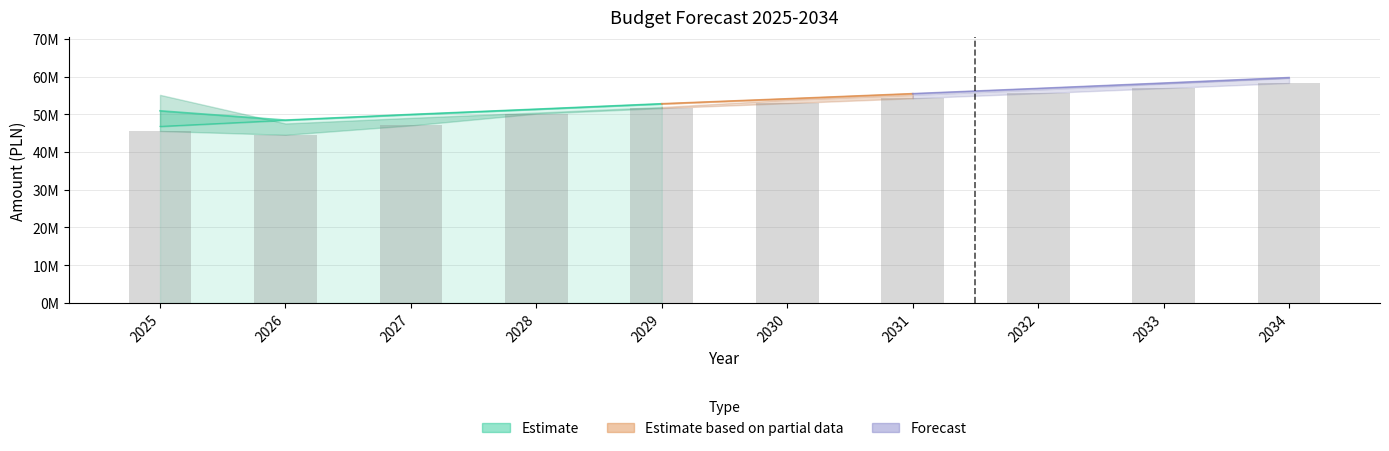

True or false: the data shows 27096182.8 at 2034.

False